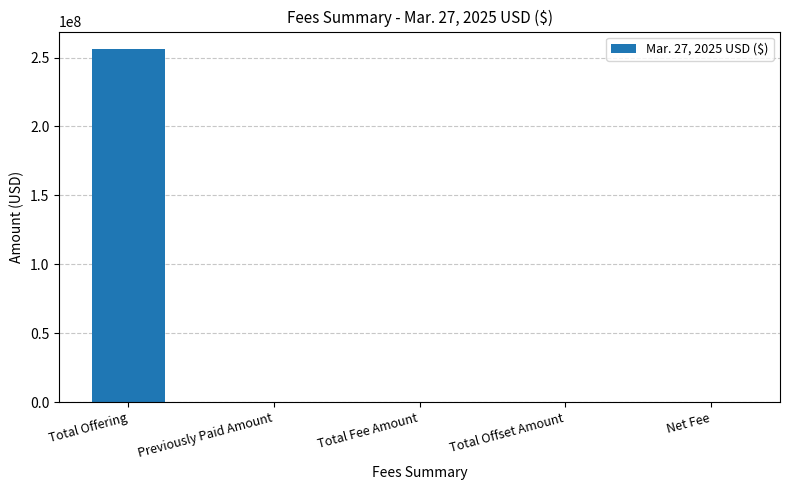

What is the sum of the values at Total Fee Amount and Net Fee?

78404